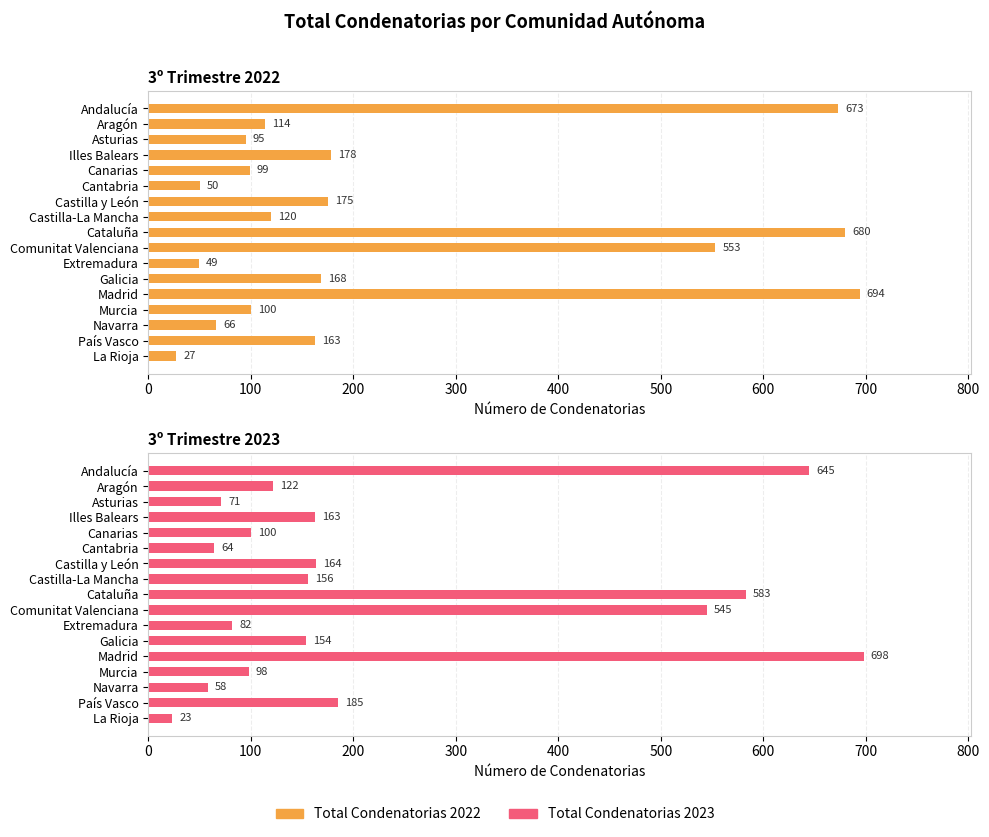

What is the value of the Total Condenatorias 2023 bar at the 3rd from the left?

71